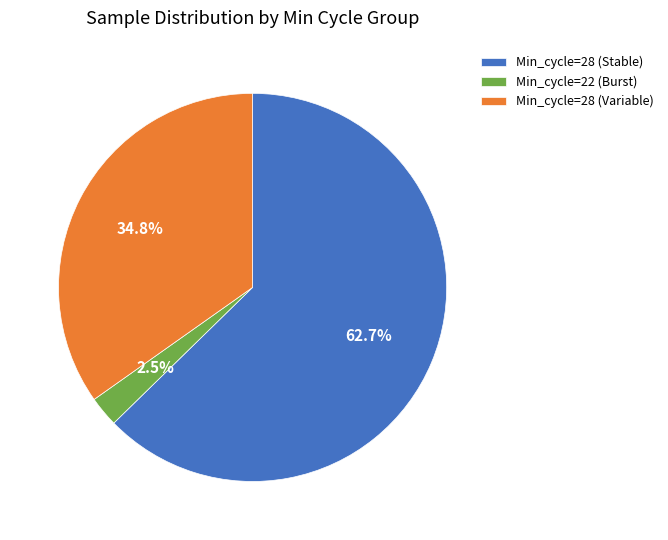

What is the smallest slice in the pie chart?

Min_cycle=22 (Burst)